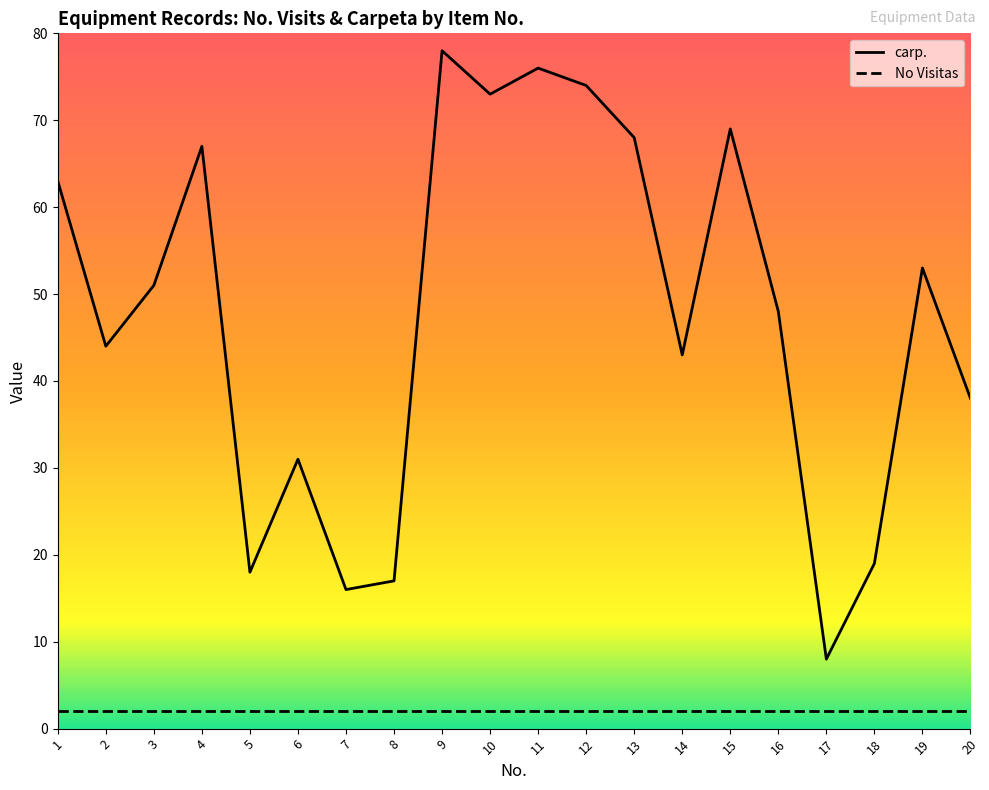

Reading right to left, extract all data points from this chart.

carp.: 20=38	19=53	18=19	17=8	16=48	15=69	14=43	13=68	12=74	11=76	10=73	9=78	8=17	7=16	6=31	5=18	4=67	3=51	2=44	1=63
No Visitas: 20=2	19=2	18=2	17=2	16=2	15=2	14=2	13=2	12=2	11=2	10=2	9=2	8=2	7=2	6=2	5=2	4=2	3=2	2=2	1=2